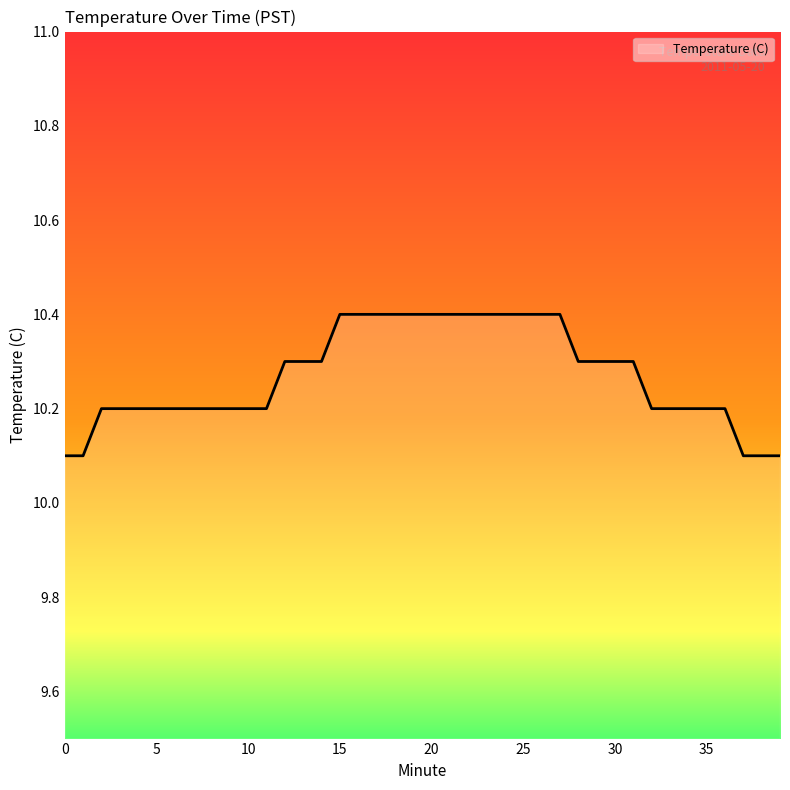

What is the smallest value displayed?

10.1